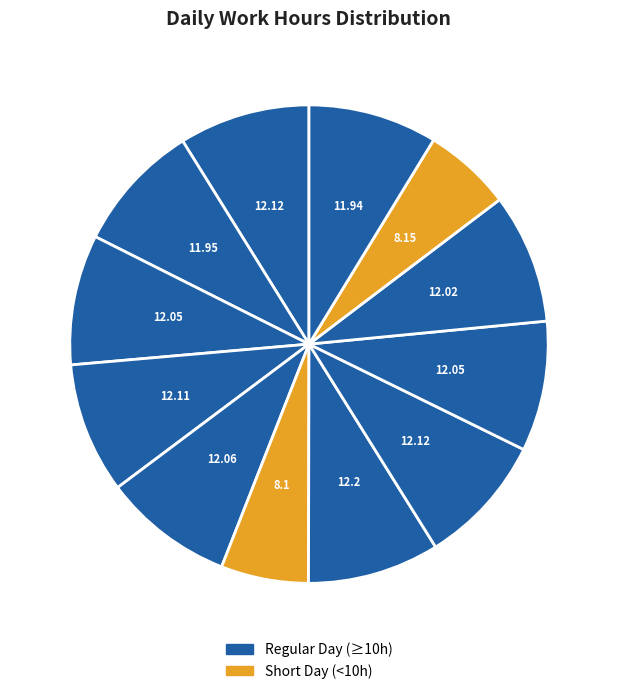

How many slices are in this pie chart?

12